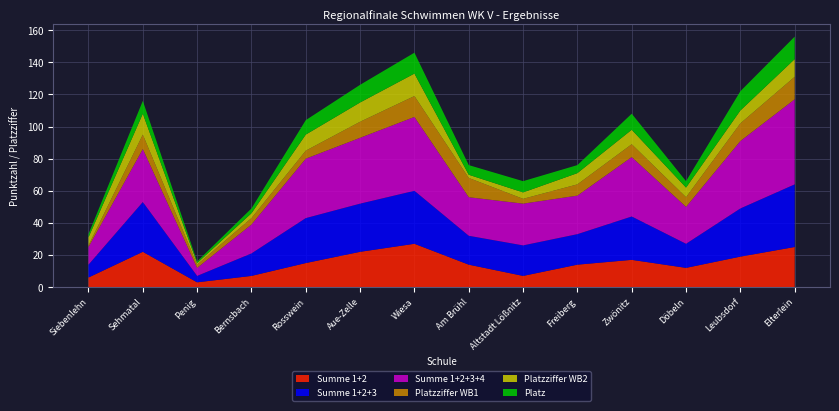

Reading left to right, extract all data points from this chart.

Summe 1+2: 6	22	3	7	15	22	27	14	7	14	17	12	19	25
Summe 1+2+3: 8	31	4	14	28	30	33	18	19	19	27	15	30	39
Summe 1+2+3+4: 11	33	5	18	37	41	46	24	26	24	37	23	42	53
Platzziffer WB1: 1	9	2	4	5	10	13	12	3	7	8	6	11	14
Platzziffer WB2: 5	13	1	3	10	12	14	2	4	7	9	6	8	11
Platz: 2	8	1	3	9	11	13	6	7	5	10	4	12	14